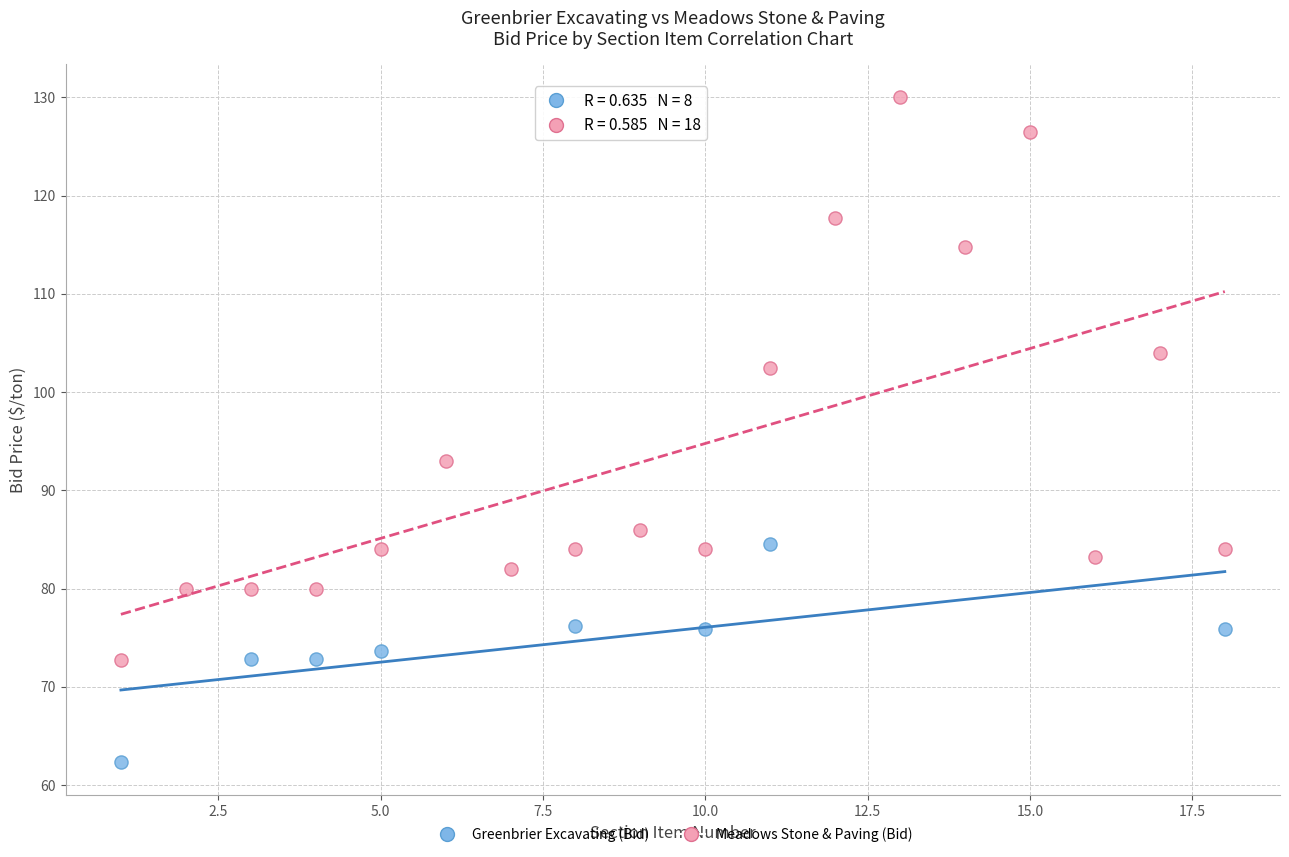

Which series has the largest Y range (max minus min)?

Meadows Stone & Paving (Bid)